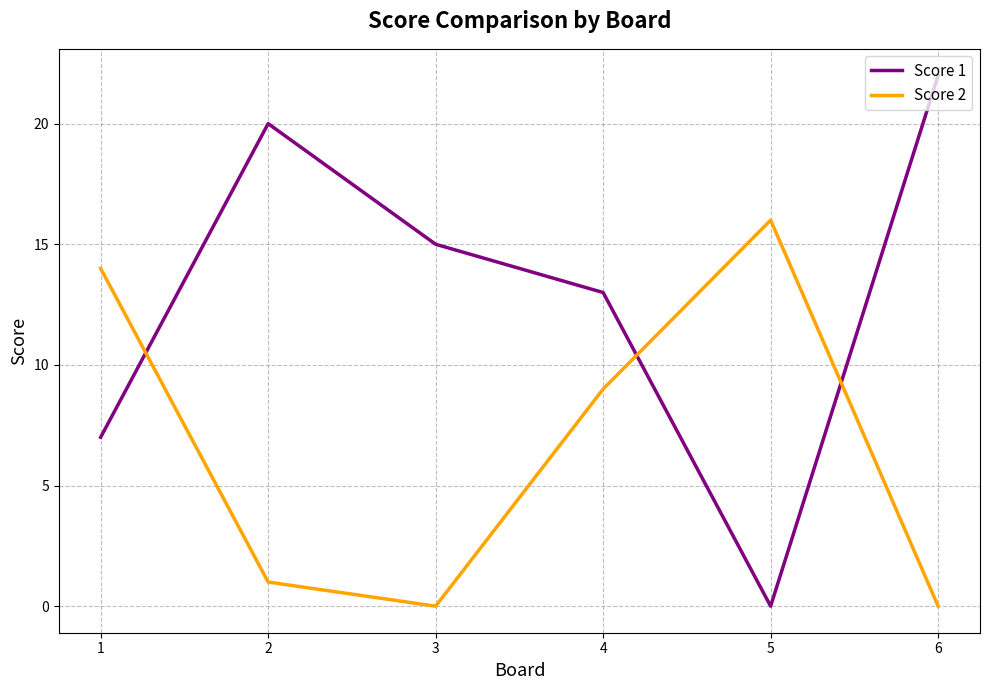

What is the highest value of the Score 2 series?

16